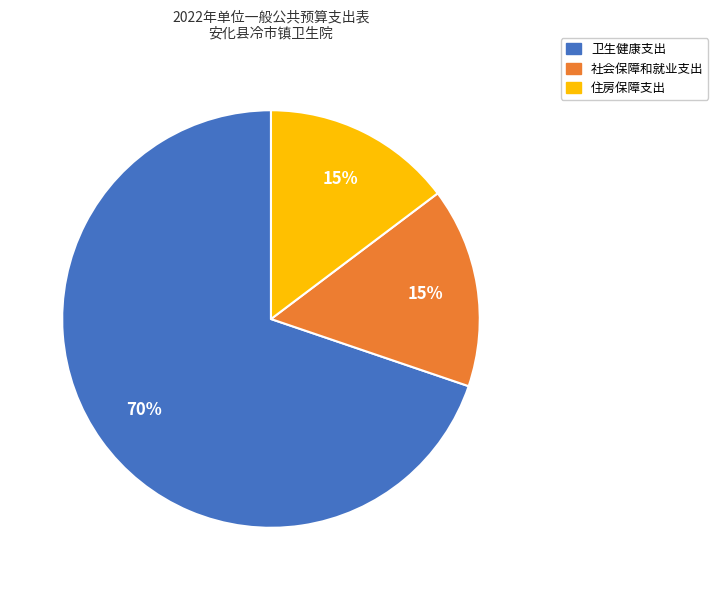

How many slices are in this pie chart?

3